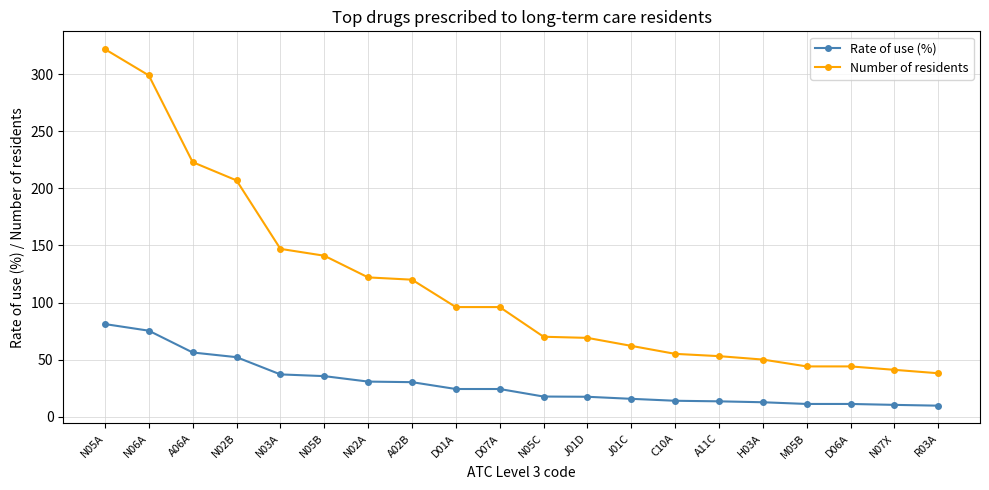

At N05B, list the series in order from smallest to largest.

Rate of use (%), Number of residents